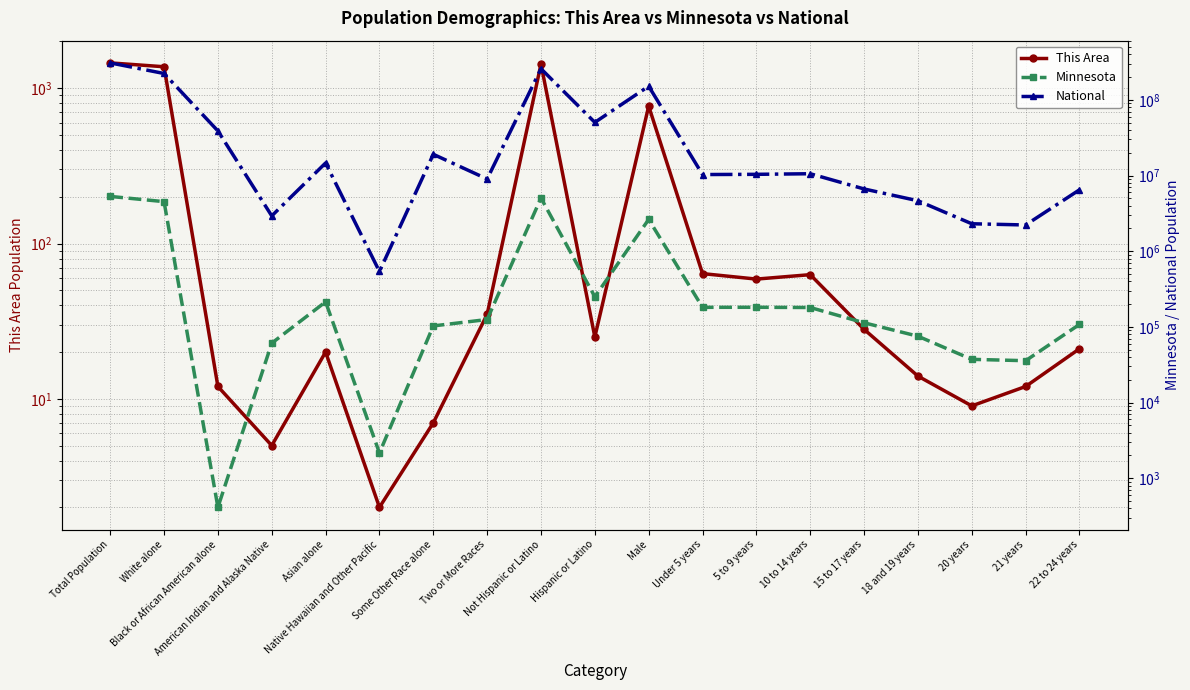

Reading left to right, list all the values displayed in this chart.

This Area: Total Population=1456	White alone=1375	Black or African American alone=12	American Indian and Alaska Native=5	Asian alone=20	Native Hawaiian and Other Pacific=2	Some Other Race alone=7	Two or More Races=35	Not Hispanic or Latino=1431	Hispanic or Latino=25	Male=767	Under 5 years=64	5 to 9 years=59	10 to 14 years=63	15 to 17 years=28	18 and 19 years=14	20 years=9	21 years=12	22 to 24 years=21
Minnesota: Total Population=5303925	White alone=4524062	Black or African American alone=412	American Indian and Alaska Native=60916	Asian alone=214234	Native Hawaiian and Other Pacific=2156	Some Other Race alone=103000	Two or More Races=125145	Not Hispanic or Latino=5053667	Hispanic or Latino=250258	Male=2632132	Under 5 years=181342	5 to 9 years=181614	10 to 14 years=180356	15 to 17 years=113281	18 and 19 years=75313	20 years=37231	21 years=35730	22 to 24 years=107764
National: Total Population=308745538	White alone=223553265	Black or African American alone=38929319	American Indian and Alaska Native=2932248	Asian alone=14674252	Native Hawaiian and Other Pacific=540013	Some Other Race alone=19107368	Two or More Races=9009073	Not Hispanic or Latino=258267944	Hispanic or Latino=50477594	Male=151781326	Under 5 years=10319427	5 to 9 years=10389638	10 to 14 years=10579862	15 to 17 years=6656209	18 and 19 years=4647457	20 years=2308319	21 years=2223198	22 to 24 years=6482659